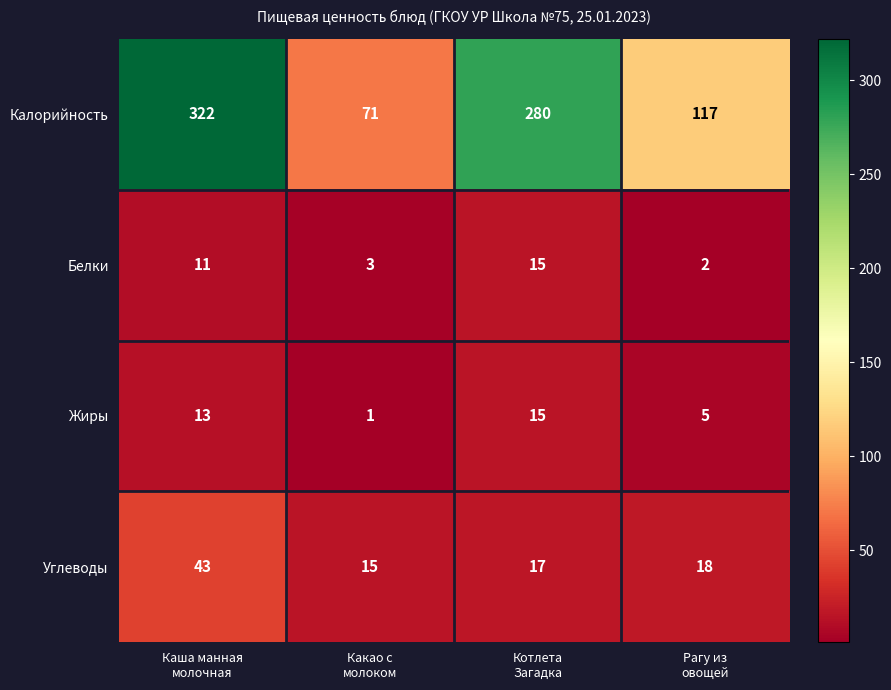

Reading left to right, extract all data points from this chart.

Калорийность: 322	71	280	117
Белки: 11	3	15	2
Жиры: 13	1	15	5
Углеводы: 43	15	17	18